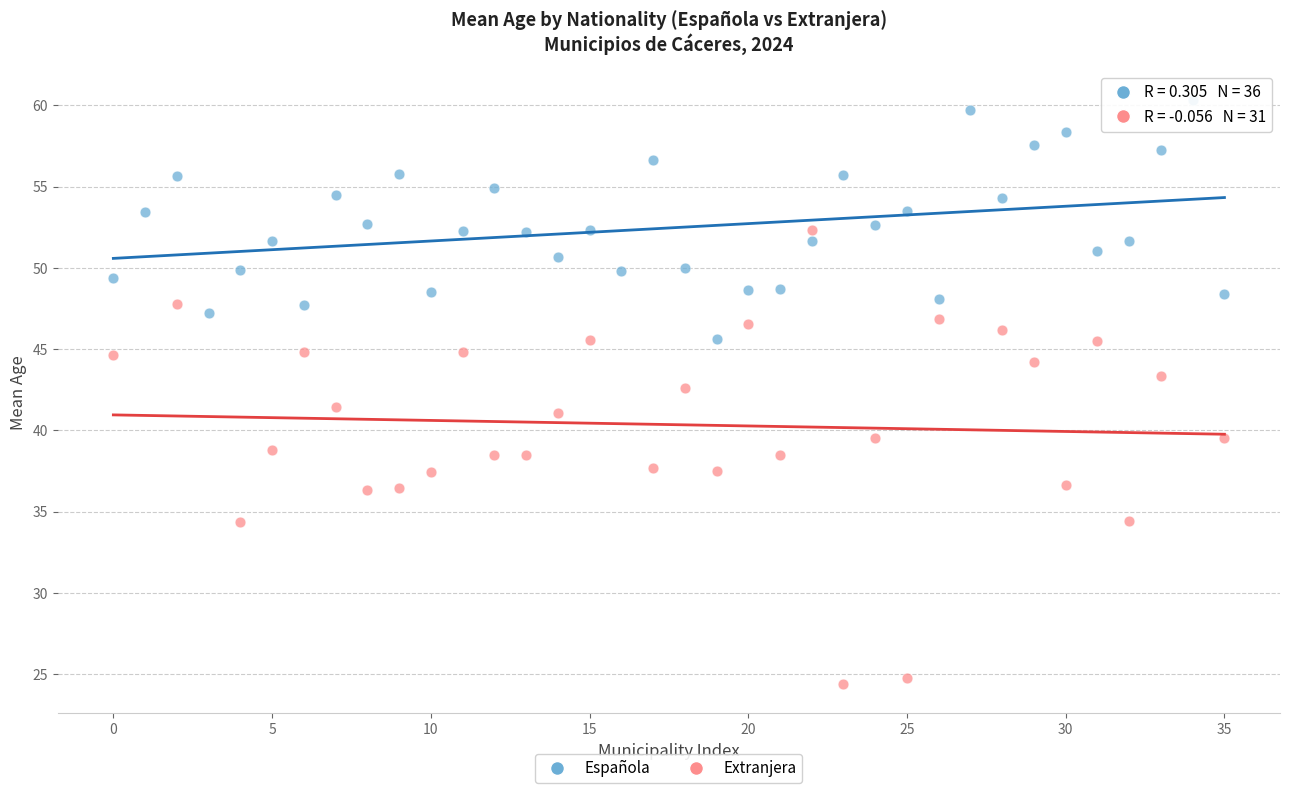

Which series contains the highest Y value?

Española